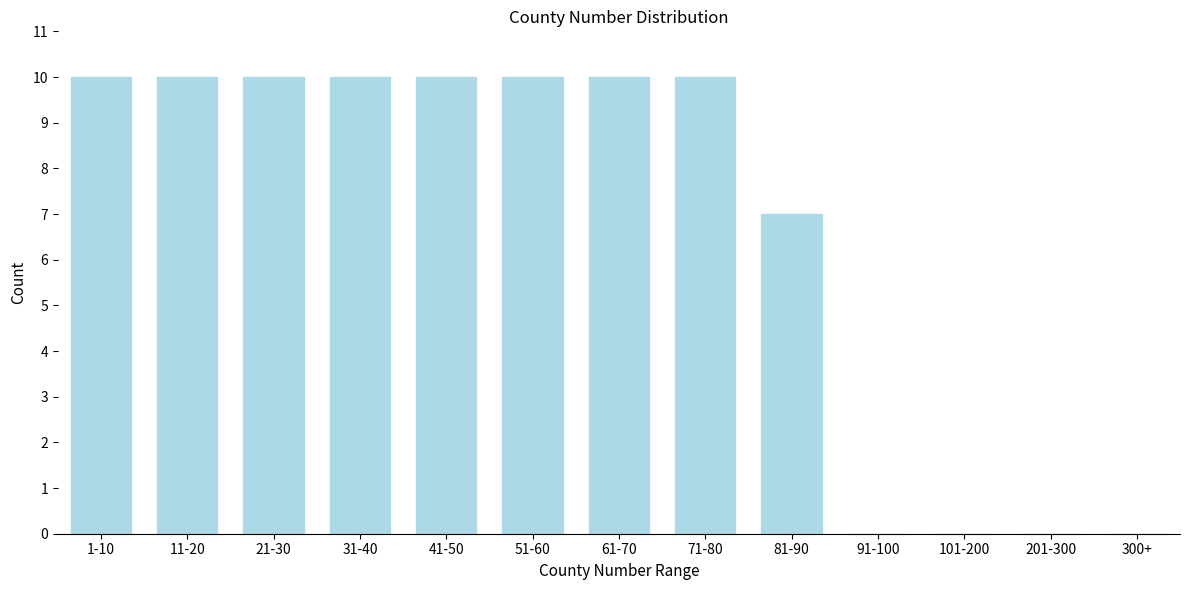

Reading left to right, transcribe all the data shown in this chart.

1-10=10	11-20=10	21-30=10	31-40=10	41-50=10	51-60=10	61-70=10	71-80=10	81-90=7	91-100=0	101-200=0	201-300=0	300+=0